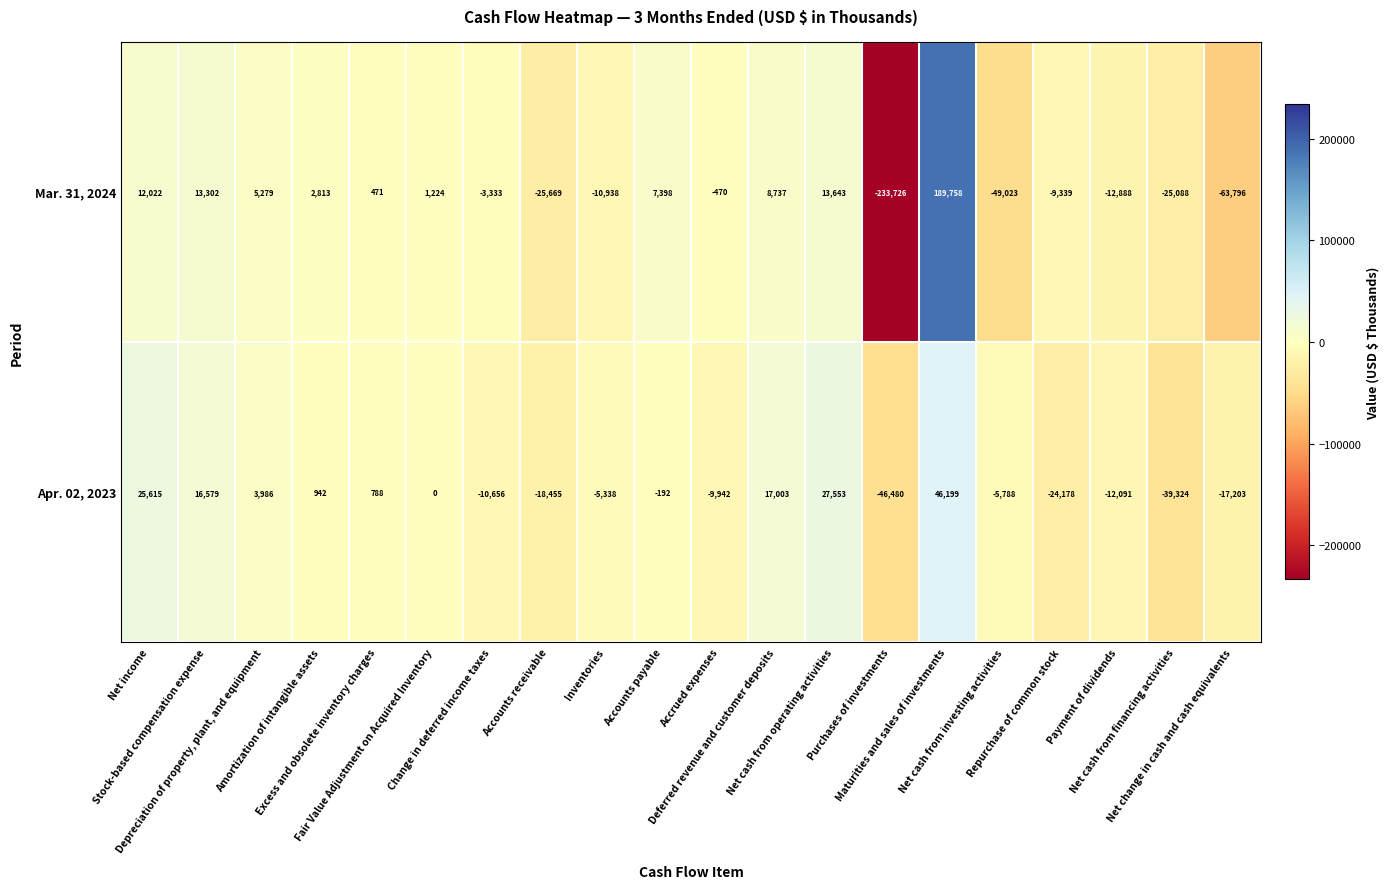

How many values in the Mar. 31, 2024 series are below 471?

10